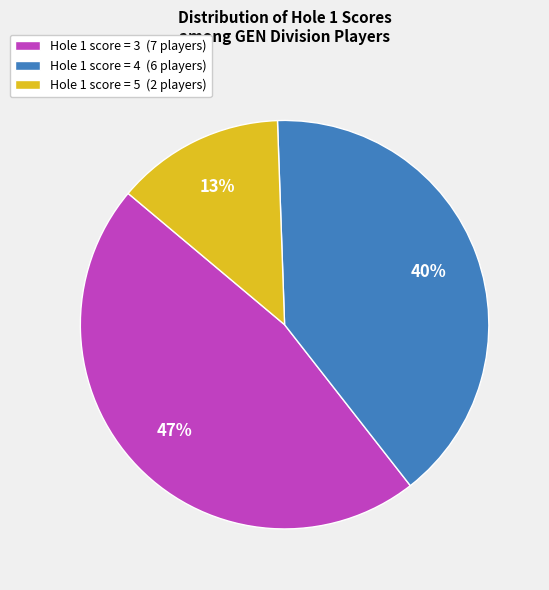

Between Hole 1 score = 3 (7 players) and Hole 1 score = 4 (6 players), which is larger?

Hole 1 score = 3 (7 players)